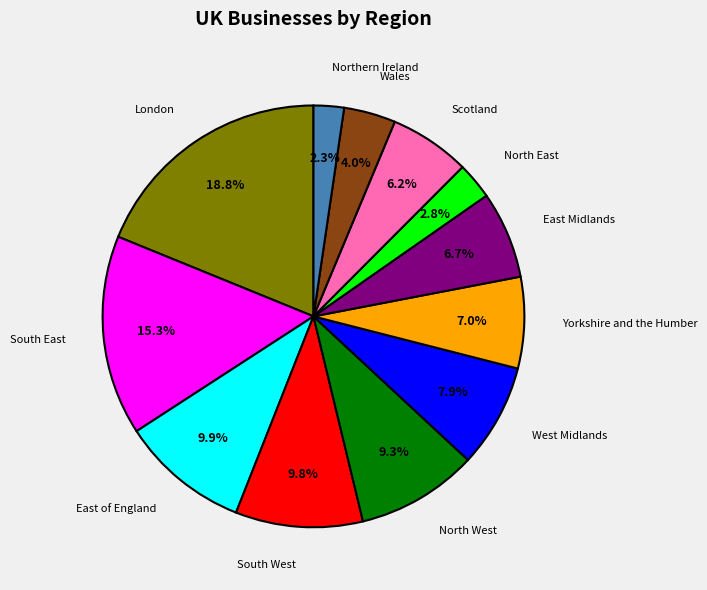

Is there any slice that represents more than half of the pie?

No